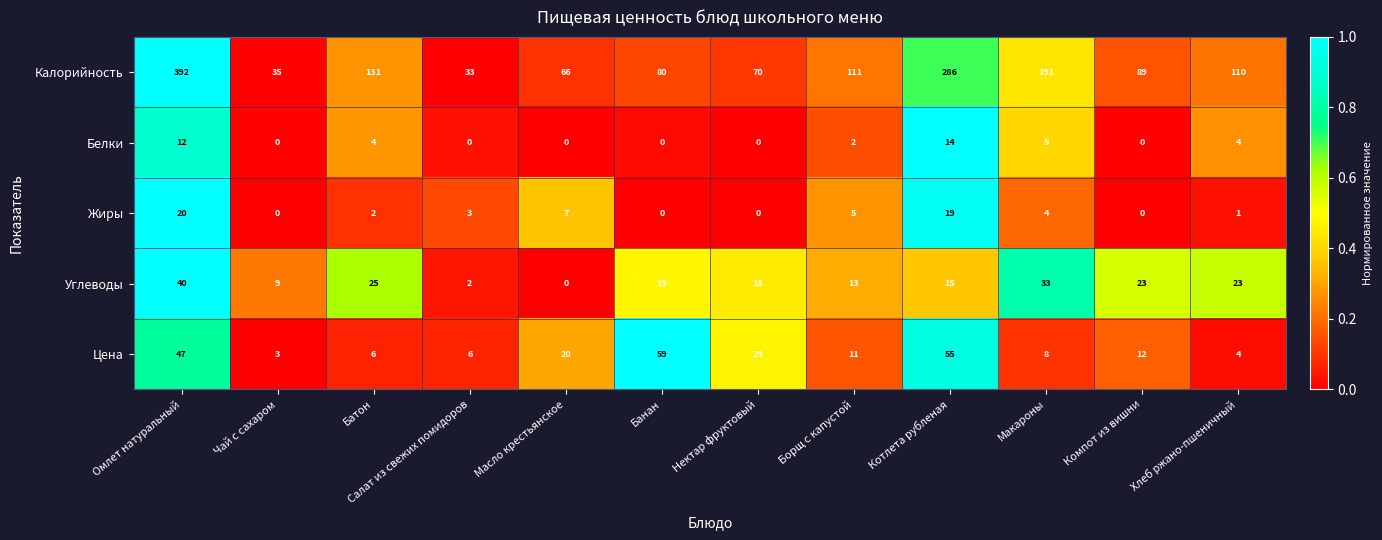

What is the difference between the maximum and second lowest values in the Углеводы series?

38